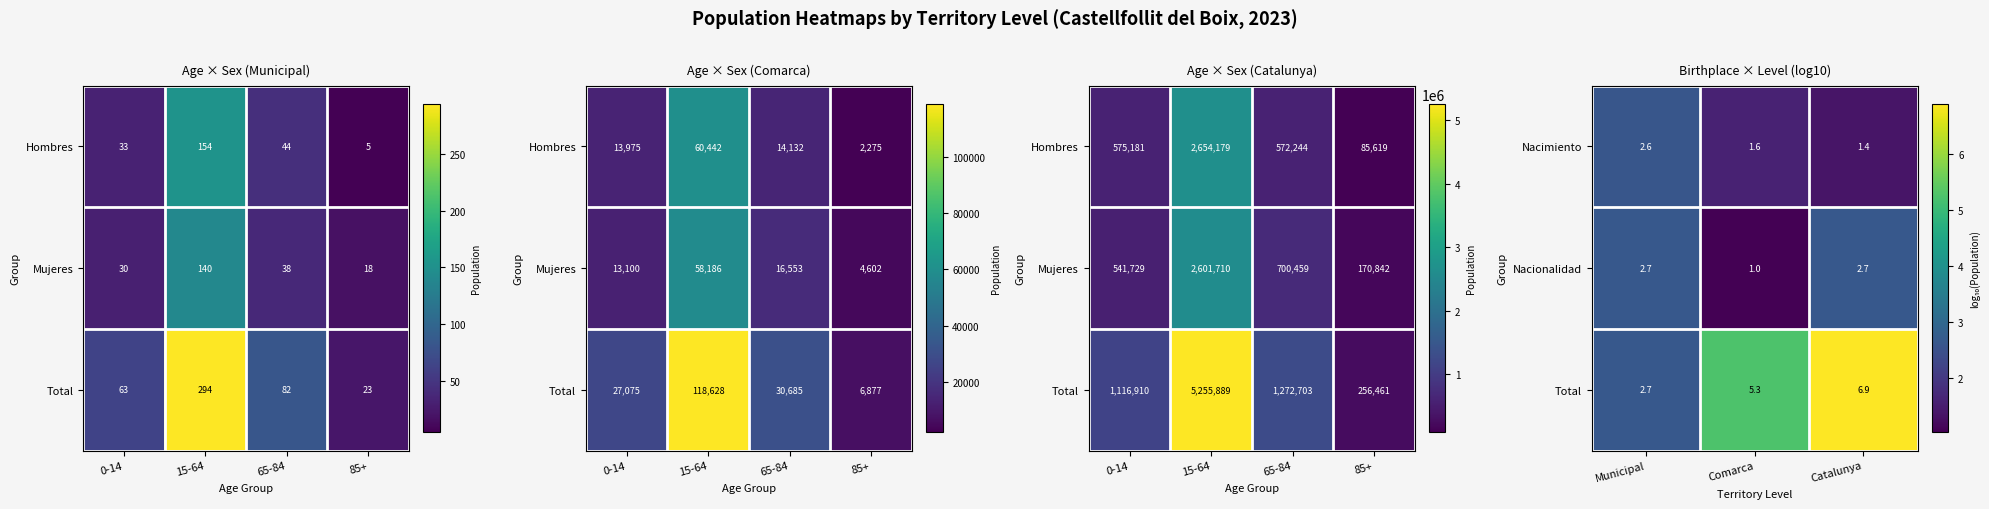

What is the sum of all Nacionalidad values?

6.4